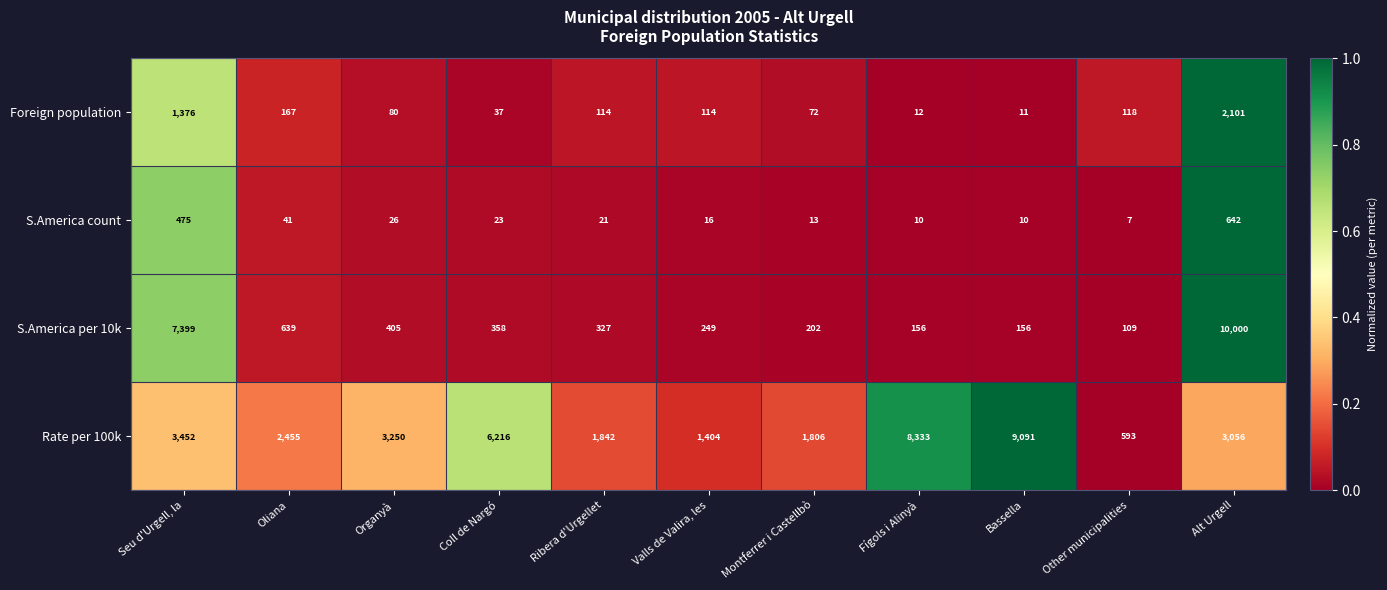

At which category is the sum across all series the highest?

Alt Urgell